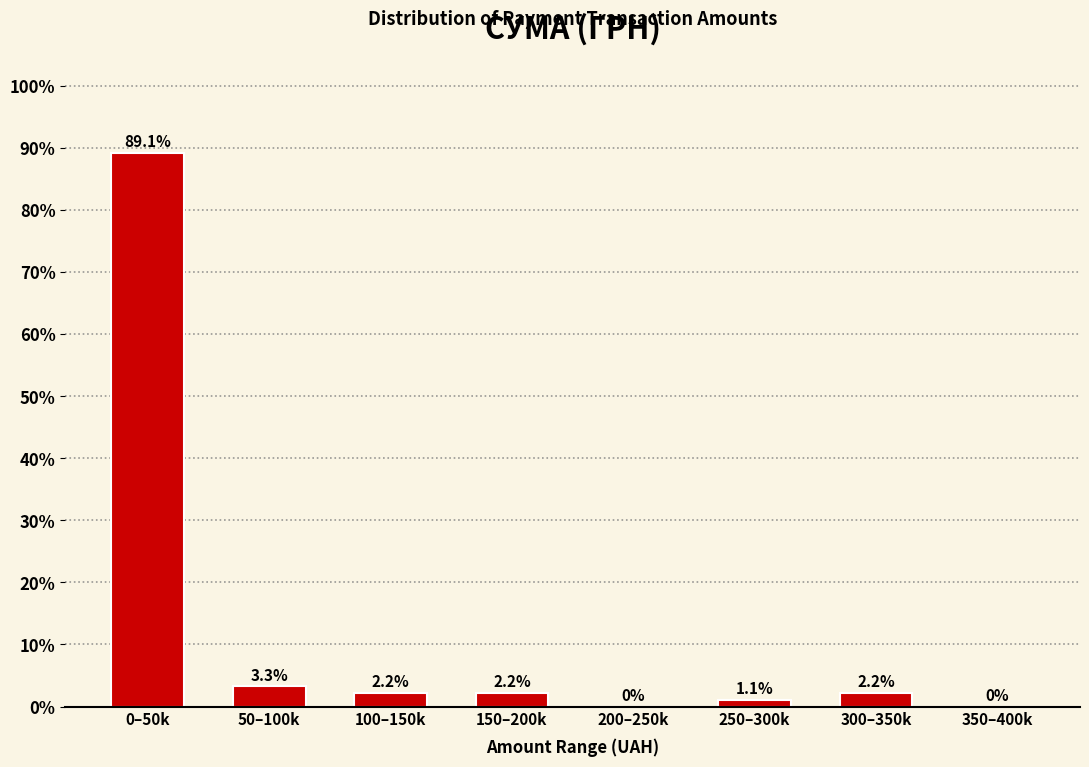

Reading left to right, extract all data points from this chart.

0–50k=89.1	50–100k=3.3	100–150k=2.2	150–200k=2.2	200–250k=0.0	250–300k=1.1	300–350k=2.2	350–400k=0.0